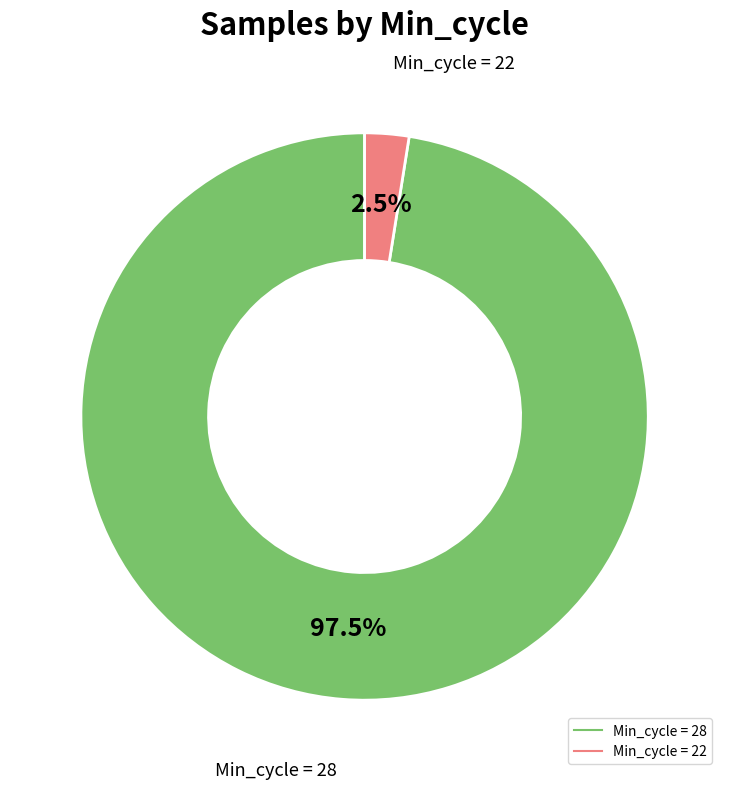

Is there a majority slice in this chart?

Yes